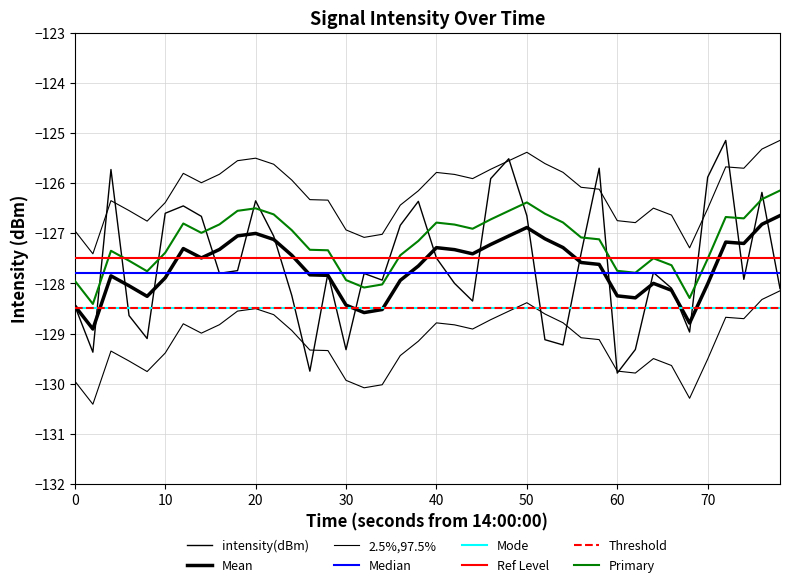

What is the difference between the maximum and second lowest values?

4.6